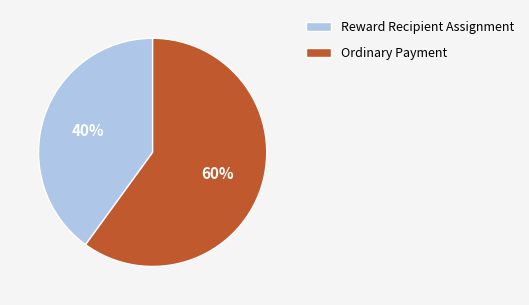

To the nearest percent, what is the average slice percentage?

50%